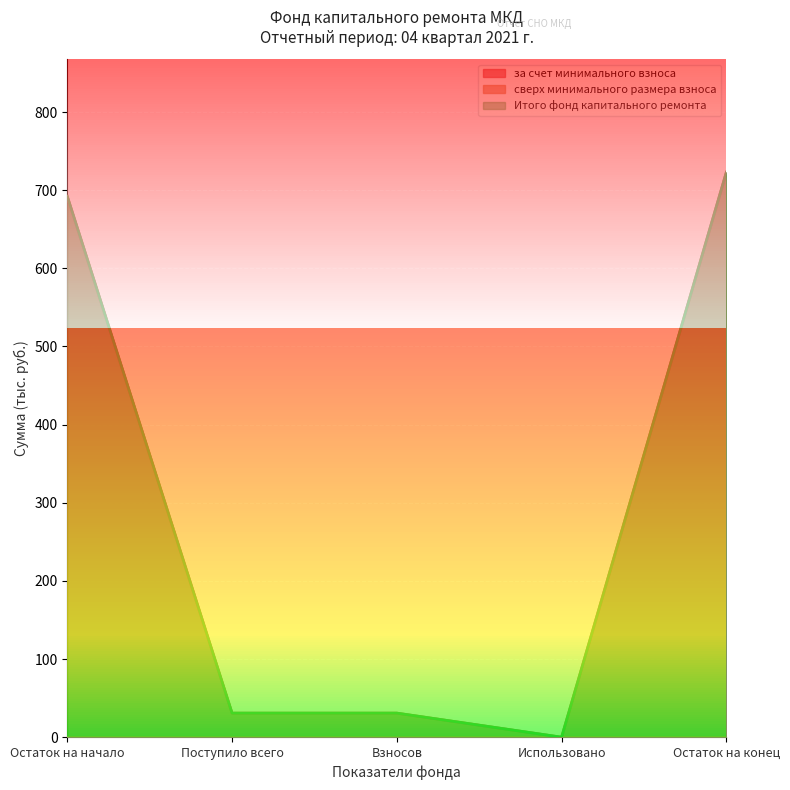

What is the difference between the maximum and minimum values in the за счет минимального взноса series?

722.9